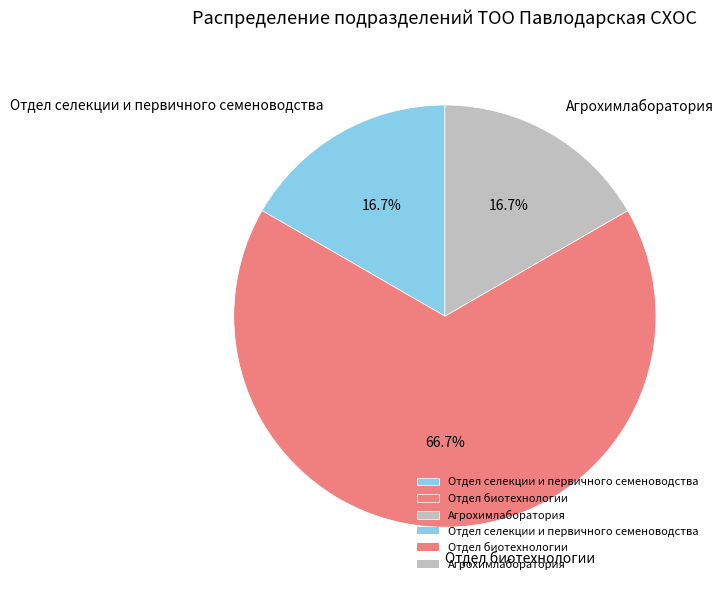

What percentage is the Отдел биотехнологии slice, to the nearest percent?

67%